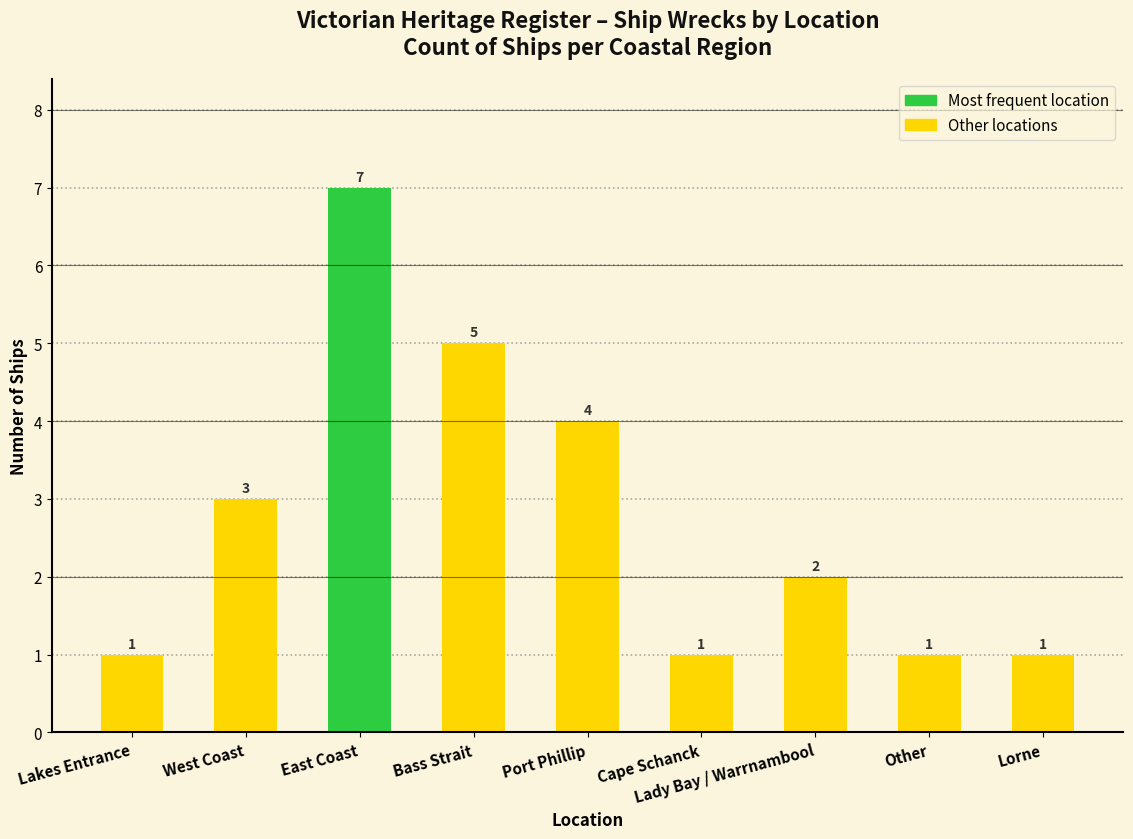

What is the sum of all values?

25